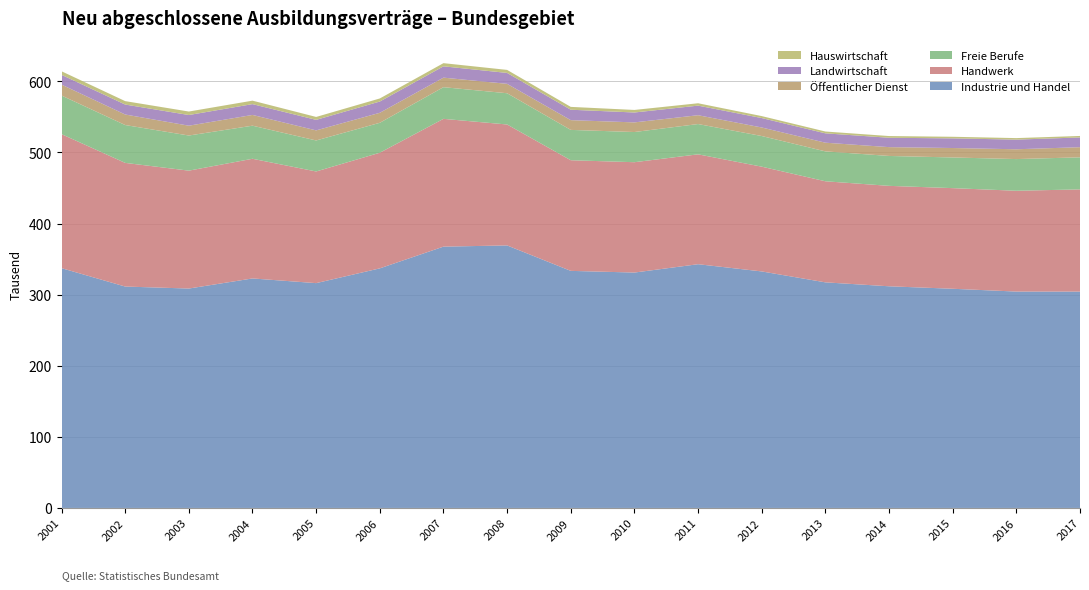

Reading left to right, list all the values displayed in this chart.

Industrie und Handel: 2001=337221	2002=311364	2003=308565	2004=322758	2005=316164	2006=336936	2007=367485	2008=369195	2009=333405	2010=331044	2011=342783	2012=332622	2013=317265	2014=311733	2015=308244	2016=304302	2017=304272
Handwerk: 2001=188463	2002=173889	2003=165783	2004=168291	2005=157026	2006=162603	2007=179697	2008=170070	2009=155583	2010=155178	2011=154506	2012=147327	2013=142137	2014=141234	2015=141513	2016=141768	2017=143718
Freie Berufe: 2001=54318	2002=53253	2003=49407	2004=46539	2005=43617	2006=42111	2007=44556	2008=43947	2009=42675	2010=42441	2011=42612	2012=43095	2013=42051	2014=42051	2015=43140	2016=44562	2017=45096
Öffentlicher Dienst: 2001=15381	2002=14814	2003=13821	2004=15129	2005=14172	2006=14082	2007=13413	2008=13227	2009=13725	2010=13554	2011=12402	2012=12009	2013=12216	2014=12417	2015=13281	2016=13791	2017=14253
Landwirtschaft: 2001=13695	2002=13992	2003=15009	2004=15192	2005=14784	2006=15813	2007=15903	2008=15327	2009=14646	2010=13923	2011=13482	2012=13260	2013=13158	2014=13164	2015=13551	2016=13566	2017=13701
Hauswirtschaft: 2001=5025	2002=4830	2003=4899	2004=4875	2005=4119	2006=4320	2007=4473	2008=4272	2009=3996	2010=3582	2011=3345	2012=2763	2013=2559	2014=2421	2015=2262	2016=2139	2017=2106